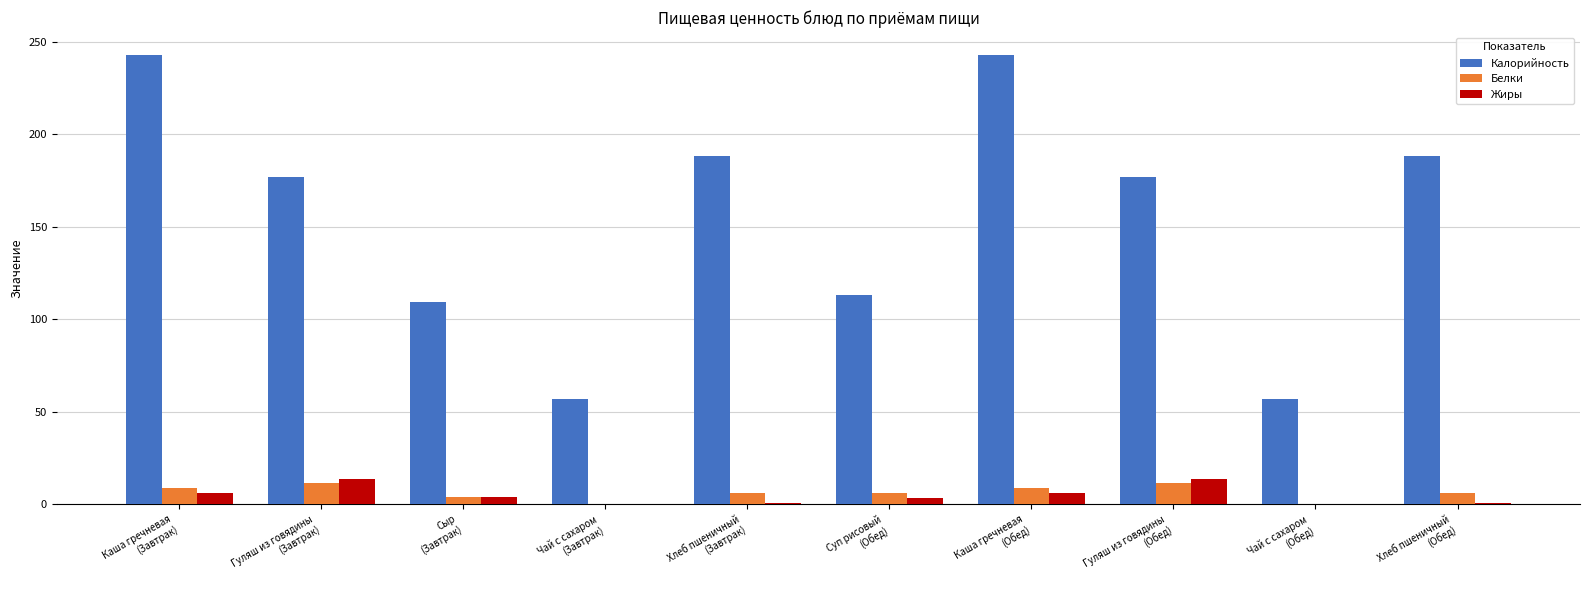

How many values in the Белки series exceed 6?

7